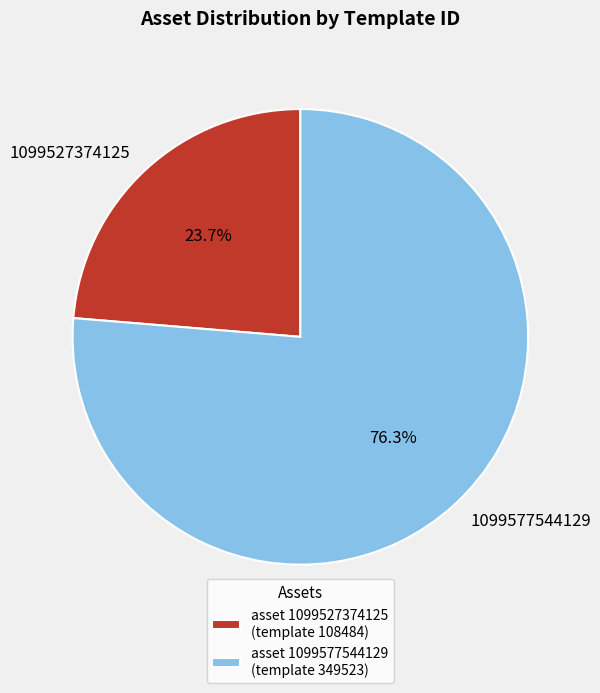

Which slice is the smallest?

1099527374125